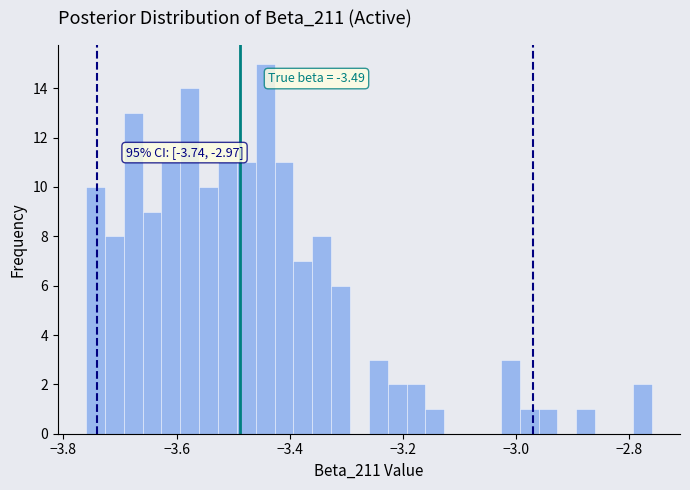

Read against the x-axis, roughly where is the centre of the tallest bar?

-3.44